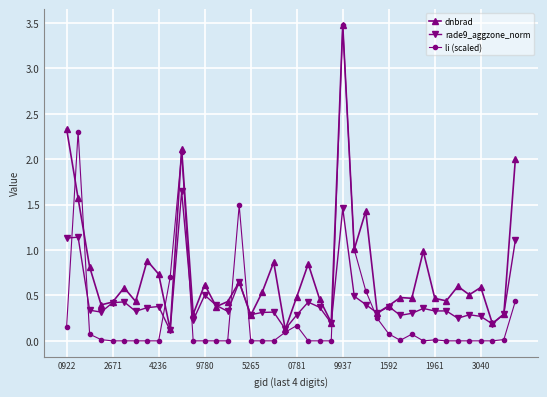

Rank the series by their average value, from lowest to highest.

li (scaled), rade9_aggzone_norm, dnbrad